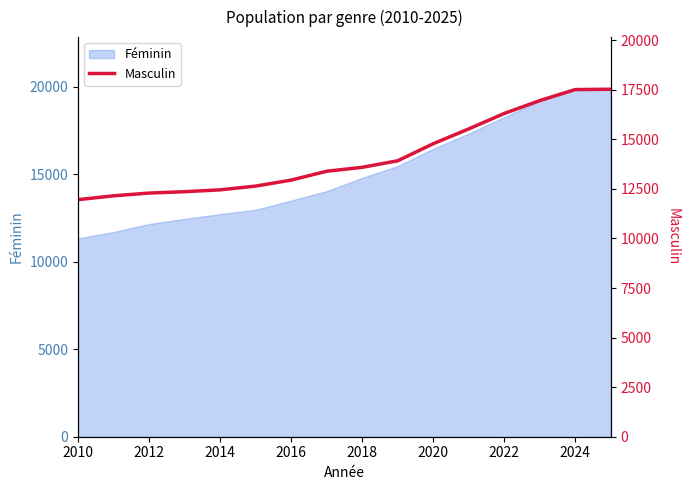

What is the average value?

14145